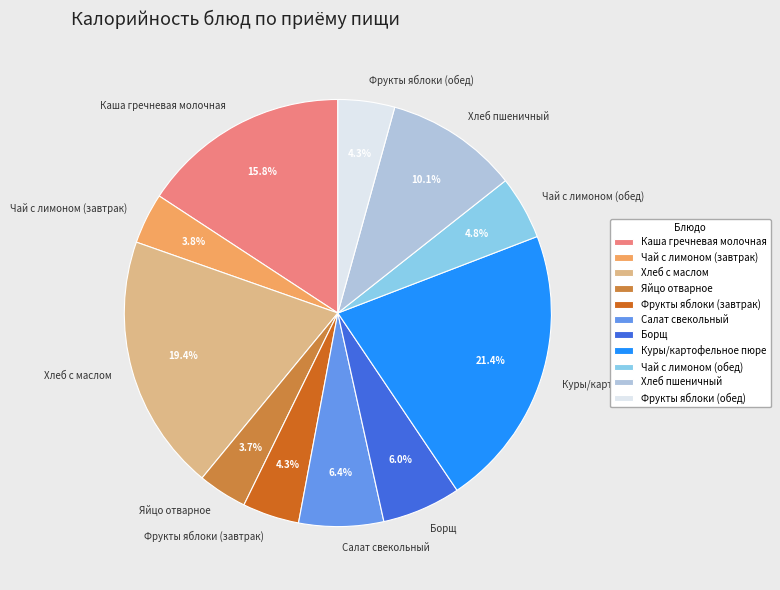

Which has a higher value, Каша гречневая молочная or Салат свекольный?

Каша гречневая молочная